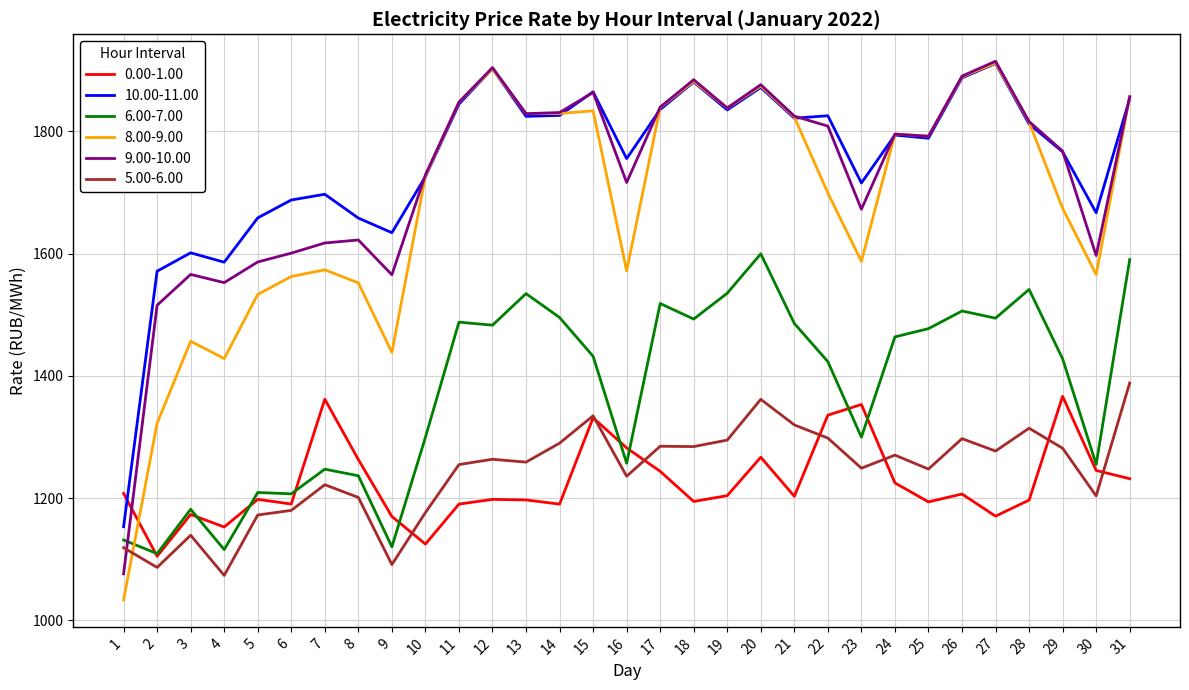

What is the difference between the maximum and minimum values in the 0.00-1.00 series?

261.7